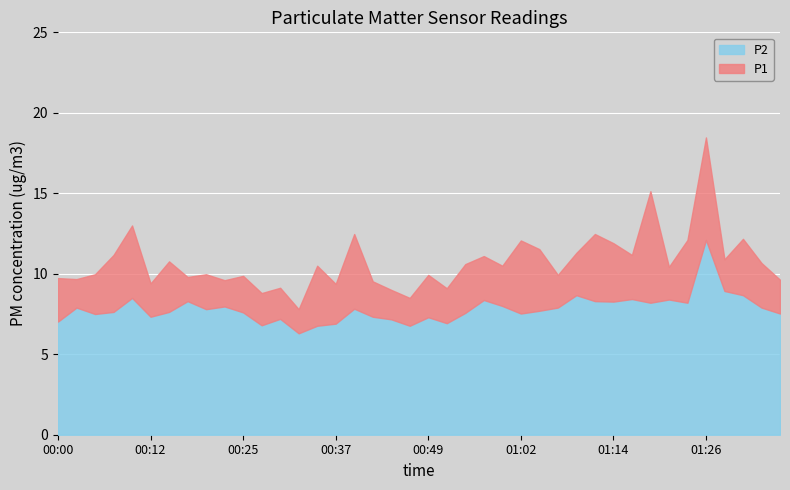

At which category does the chart reach its peak across all series?

01:26